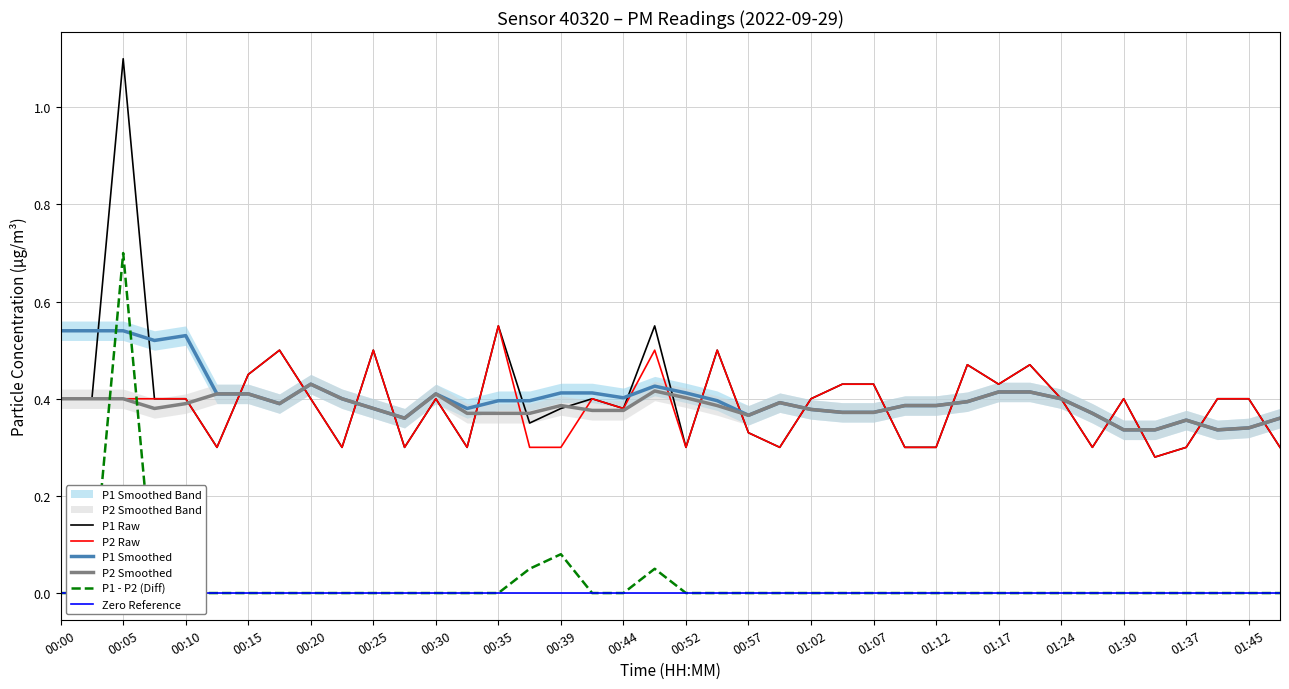

What is the difference between the maximum and minimum values in the P2 Raw series?

0.3